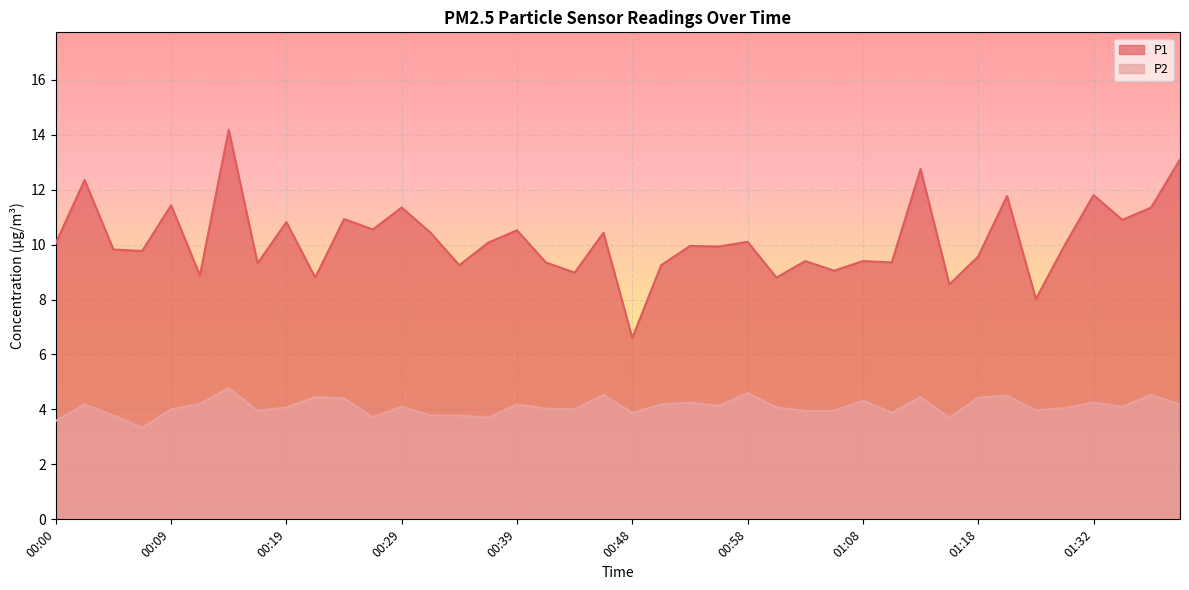

At which category is the sum across all series the highest?

00:14